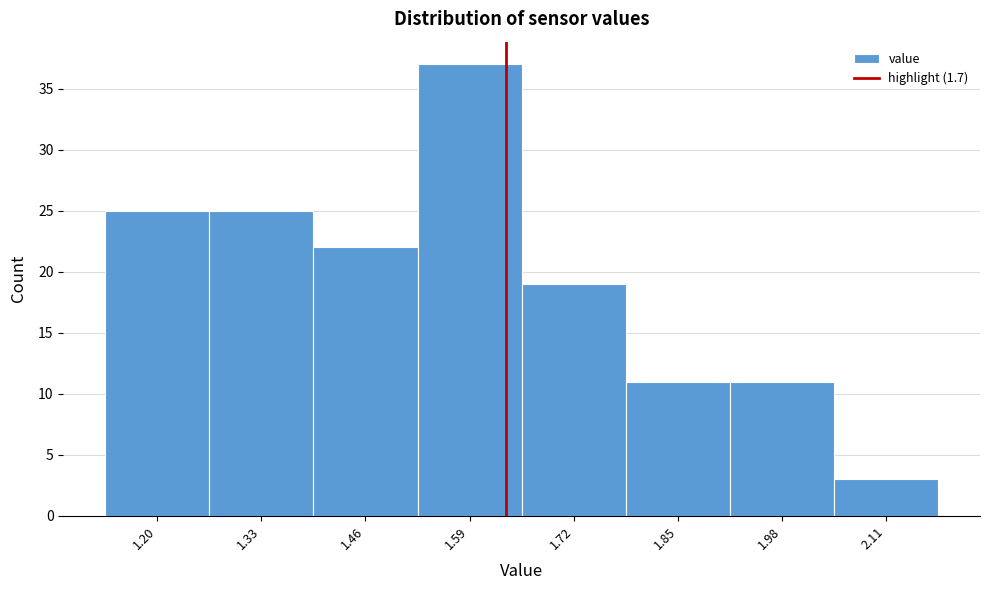

Reading right to left, extract all data points from this chart.

2.11=3	1.98=11	1.85=11	1.72=19	1.59=37	1.46=22	1.33=25	1.20=25